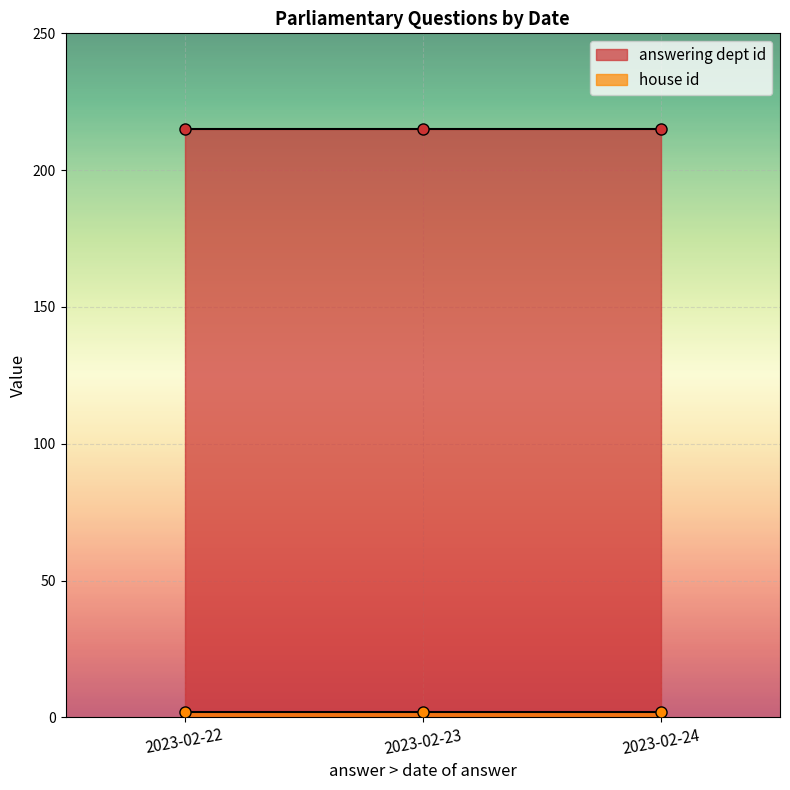

Reading left to right, extract all data points from this chart.

answering dept id: 215	215	215
house id: 2	2	2